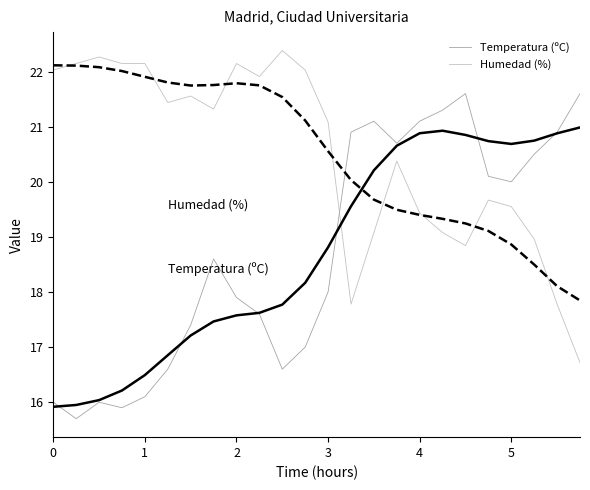

How many lines are shown in the chart?

4